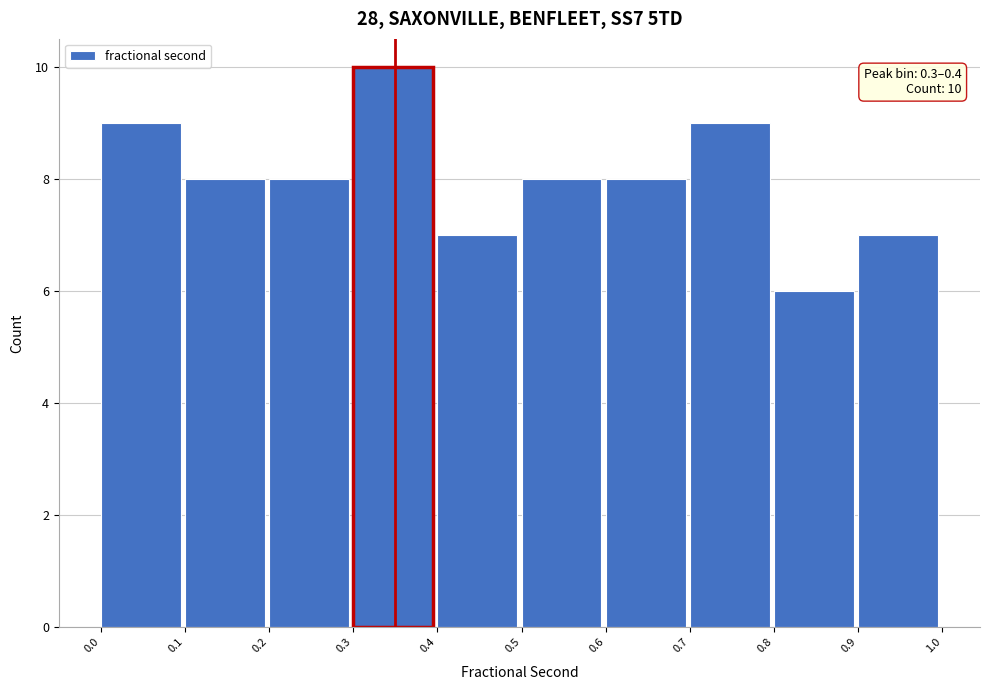

Which range on the x-axis has the tallest bar?

0.3 to 0.4